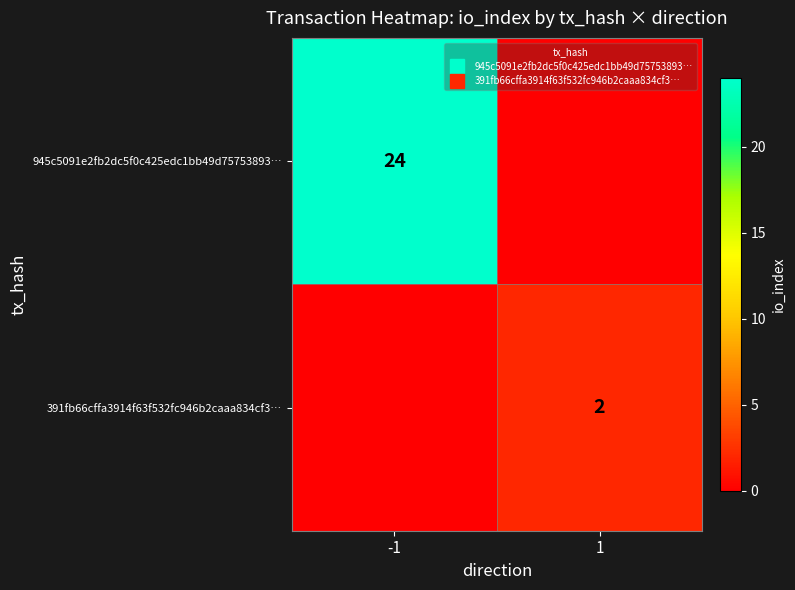

Rank the series at -1 from highest to lowest value.

945c5091e2fb2dc5f0c425edc1bb49d75753893…, 391fb66cffa3914f63f532fc946b2caaa834cf3…